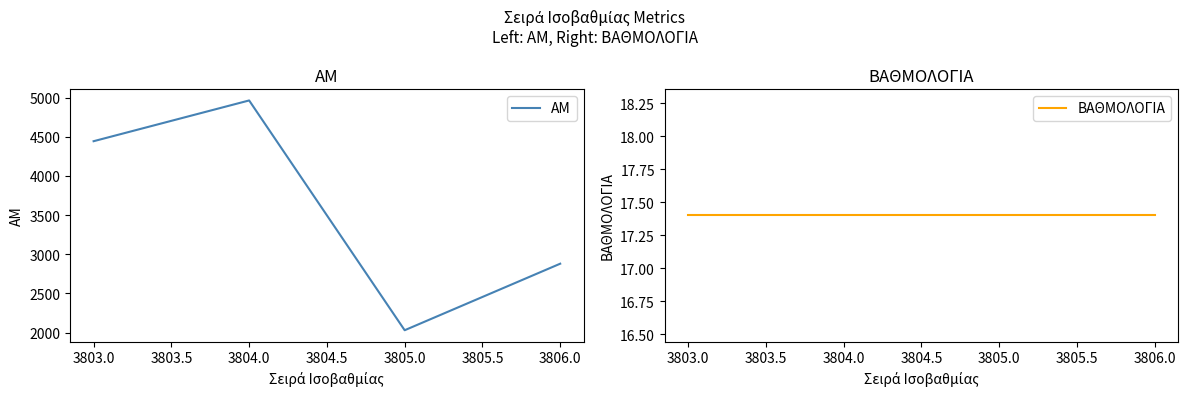

Reading left to right, transcribe all the data shown in this chart.

ΑΜ: 4443.0	4963.0	2031.0	2880.0
ΒΑΘΜΟΛΟΓΙΑ: 17.4	17.4	17.4	17.4